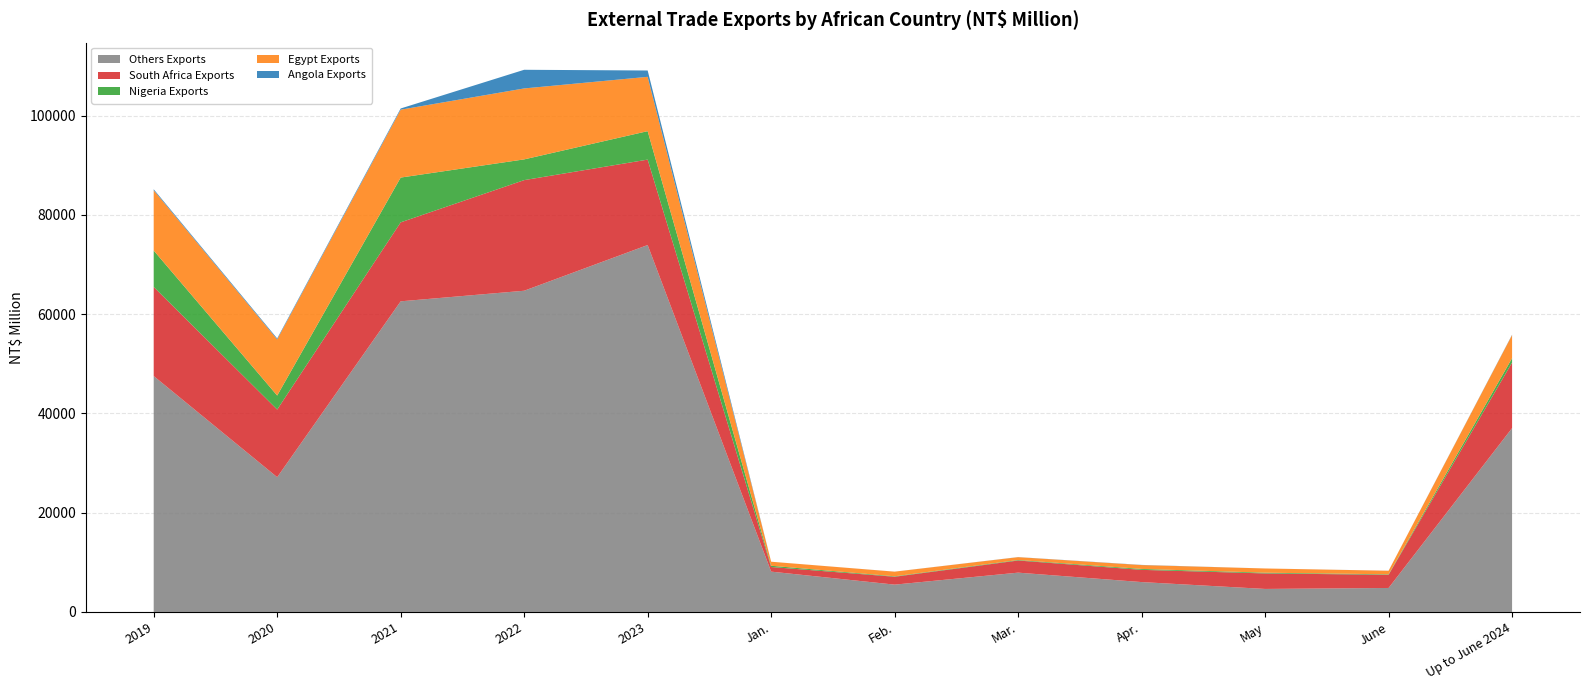

Reading left to right, what are all the values shown in this chart?

South Africa Exports: 17958	13627	15912	22287	17212	933	1589	2444	2463	3123	2657	13210
Angola Exports: 205	198	242	3758	1277	2	6	16	33	1	8	67
Nigeria Exports: 7332	2822	9021	4178	5733	252	91	105	183	150	95	876
Egypt Exports: 12138	11309	13678	14296	10943	812	933	572	780	850	716	4663
Others Exports: 47531	27154	62586	64718	73927	8124	5505	7920	6021	4638	4833	37042